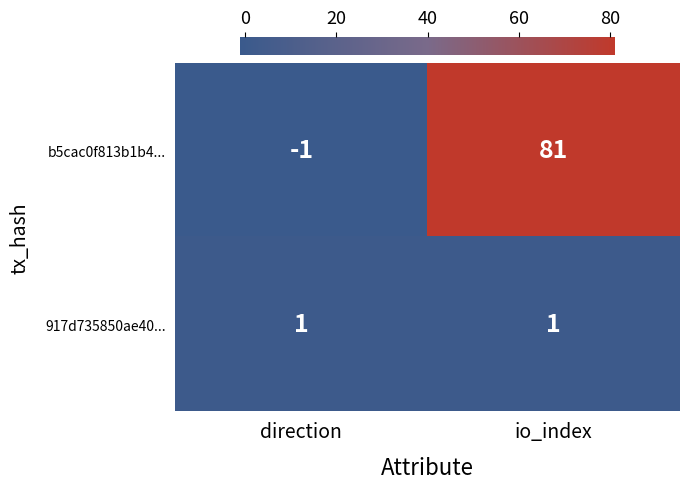

At which category is the sum across all series the highest?

io_index